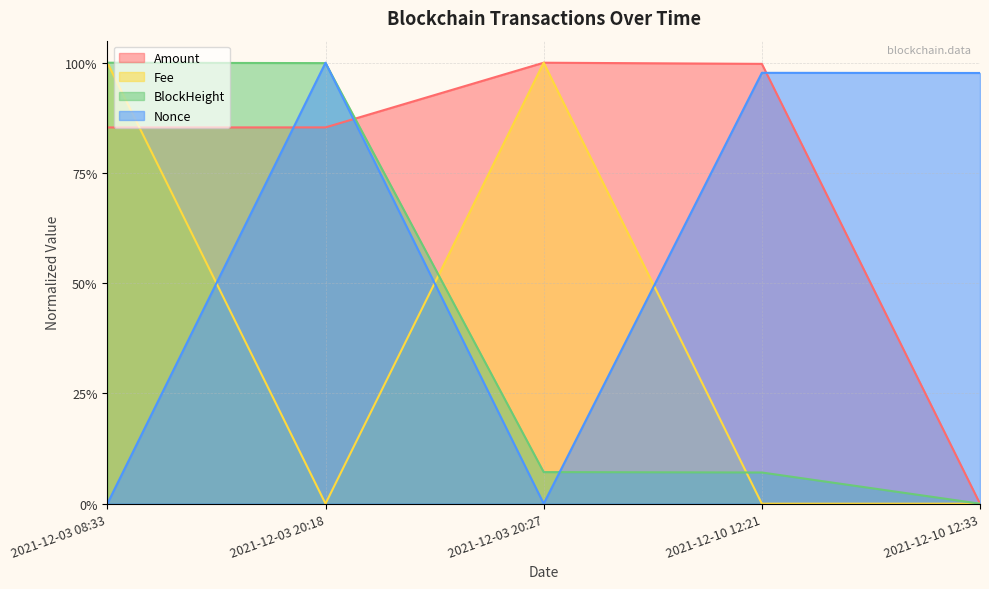

Which category has the lowest value in the Fee series?

2021-12-03 20:18